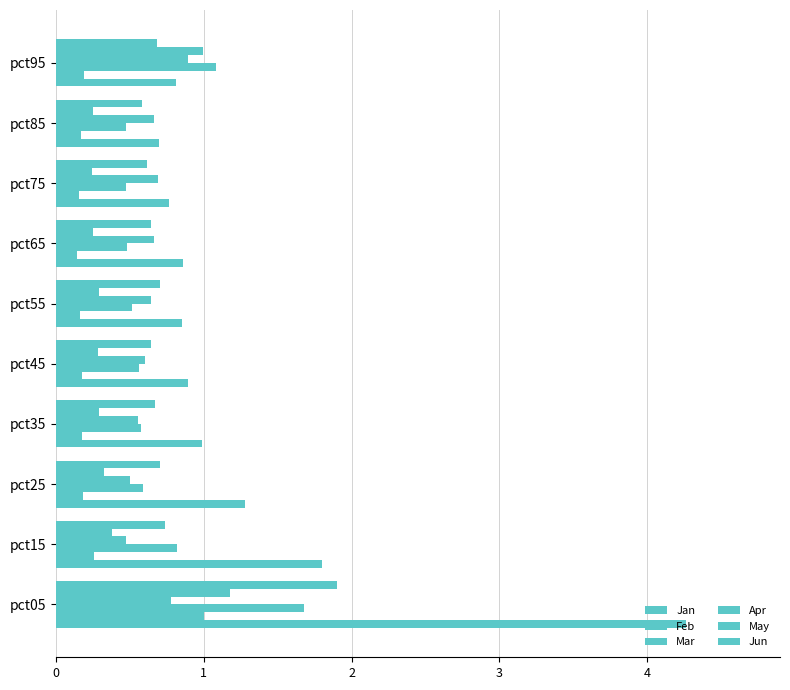

Which series has the widest spread of values?

Jan